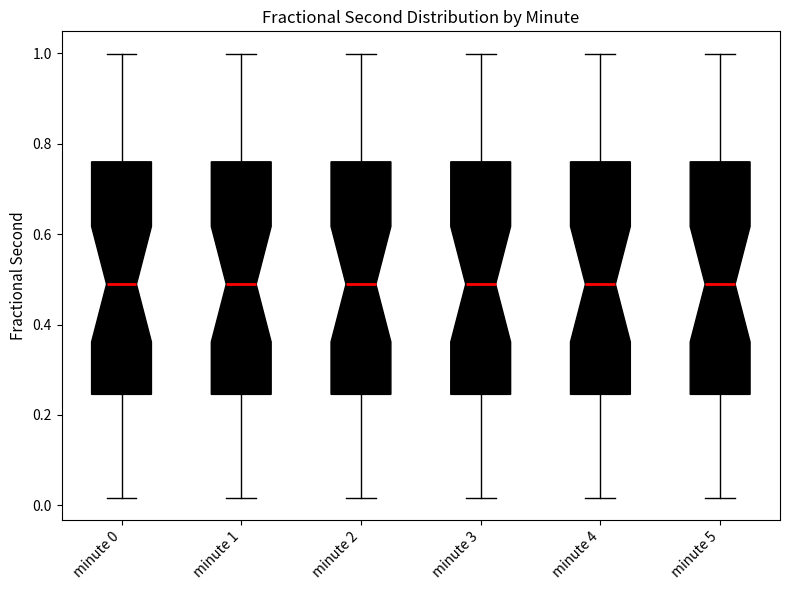

Reading left to right, transcribe this box plot: for each box, give where its median line is, the range the box spans, and where its two whiskers end, as read against the y-axis. The values are not printed on the chart, so give them approximately, as read against the axis.

minute 0: median 0.48, box 0.24 to 0.76, whiskers 0.02 to 1.00
minute 1: median 0.48, box 0.24 to 0.76, whiskers 0.02 to 1.00
minute 2: median 0.48, box 0.24 to 0.76, whiskers 0.02 to 1.00
minute 3: median 0.48, box 0.24 to 0.76, whiskers 0.02 to 1.00
minute 4: median 0.48, box 0.24 to 0.76, whiskers 0.02 to 1.00
minute 5: median 0.48, box 0.24 to 0.76, whiskers 0.02 to 1.00